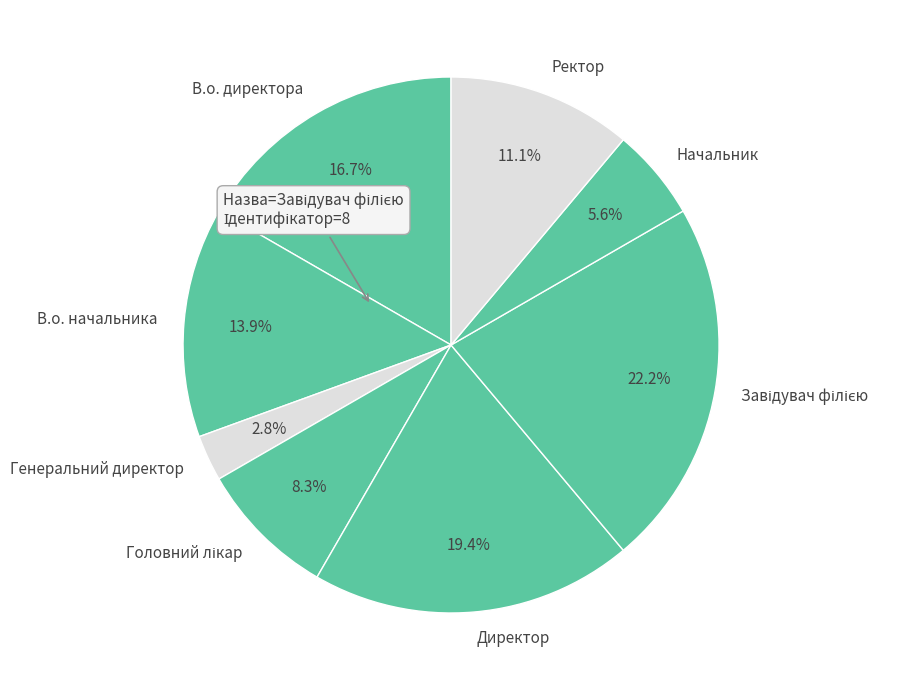

Which category has the smallest portion of the pie?

Генеральний директор